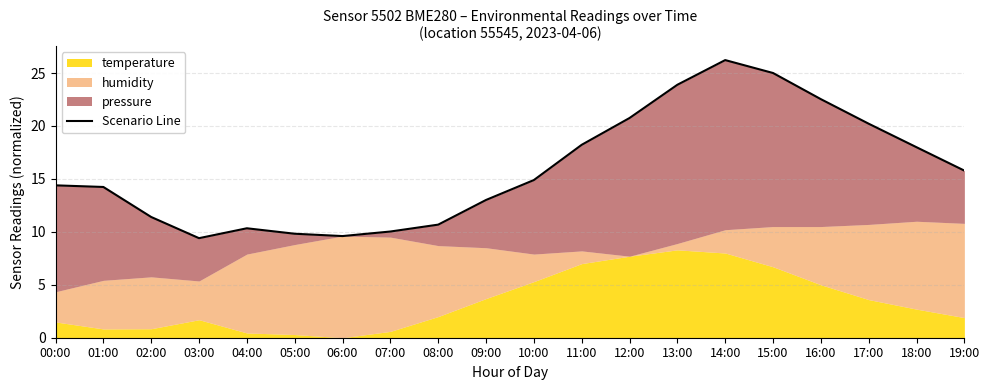

True or false: the data has more than 1 interior local peaks.

True